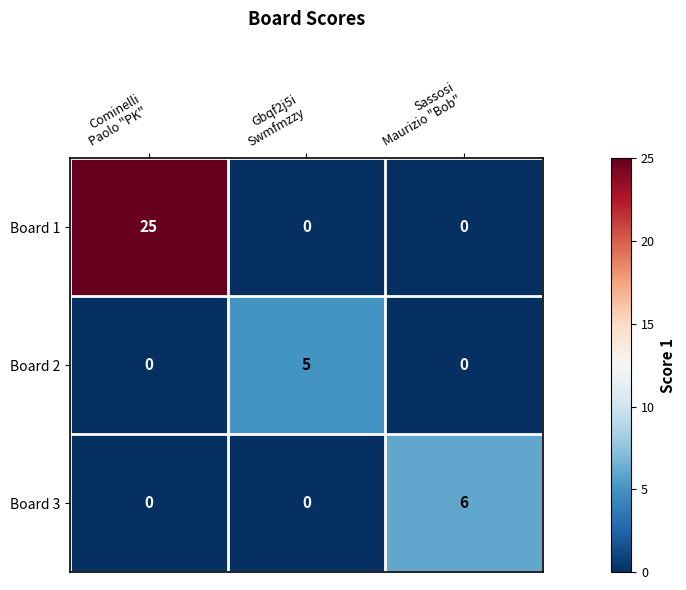

Count the Board 3 values in the range 0 to 6.

3